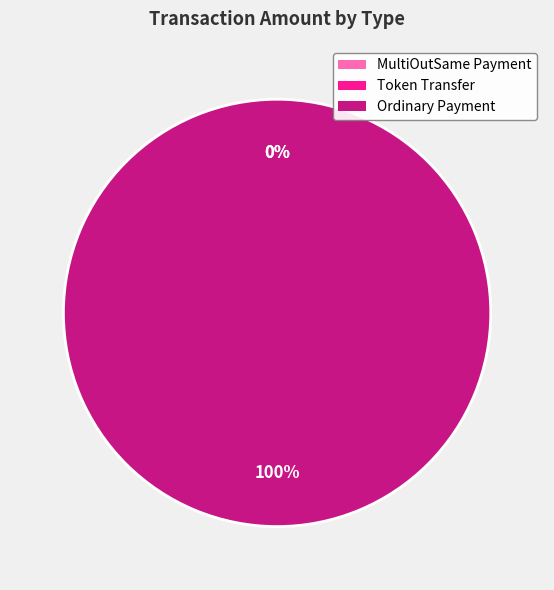

How many segments does this pie chart have?

3